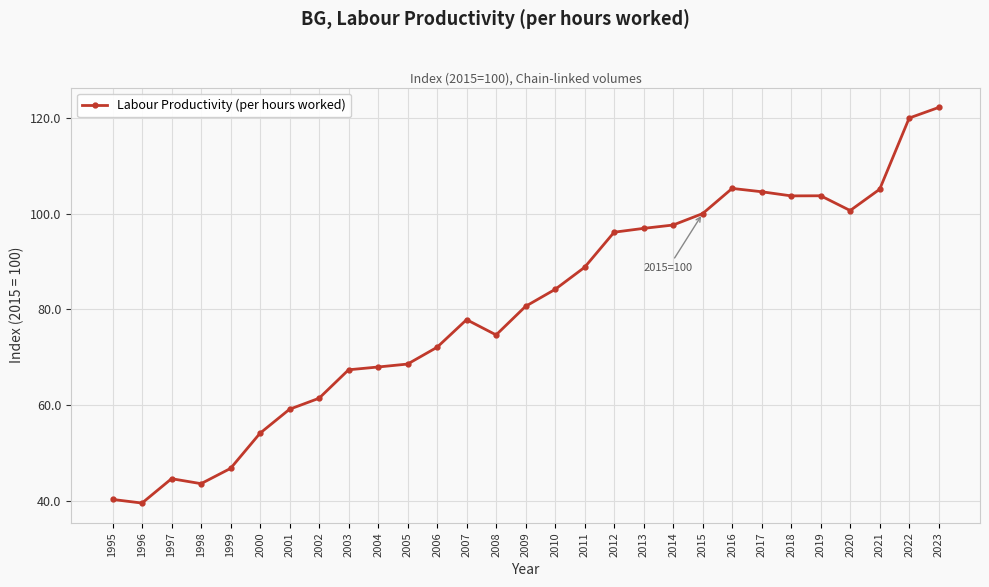

Is it true that the value at 2020 is 144.2?

False